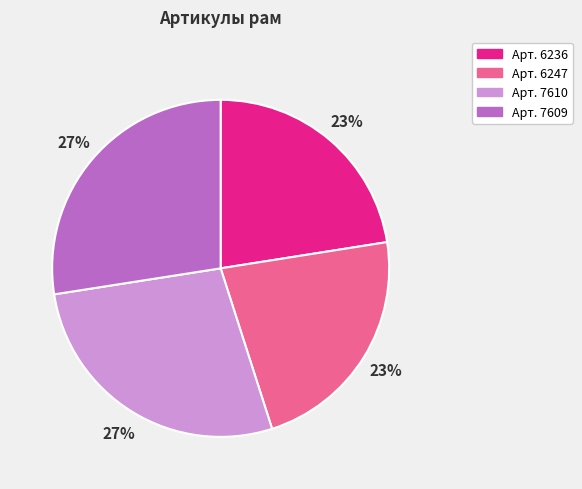

The Арт. 7609 slice represents 27% of the pie. True or false?

True